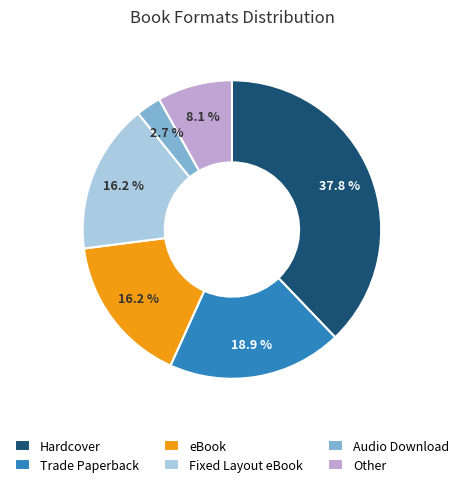

What percentage is NOT represented by Trade Paperback?

81.1%